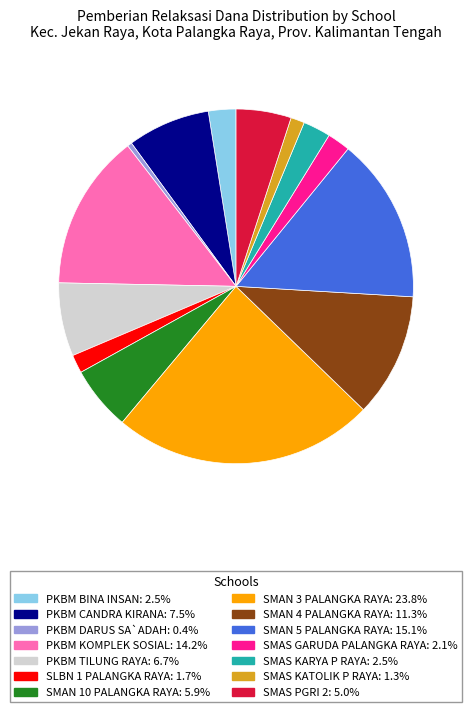

Is there any slice that represents more than half of the pie?

No